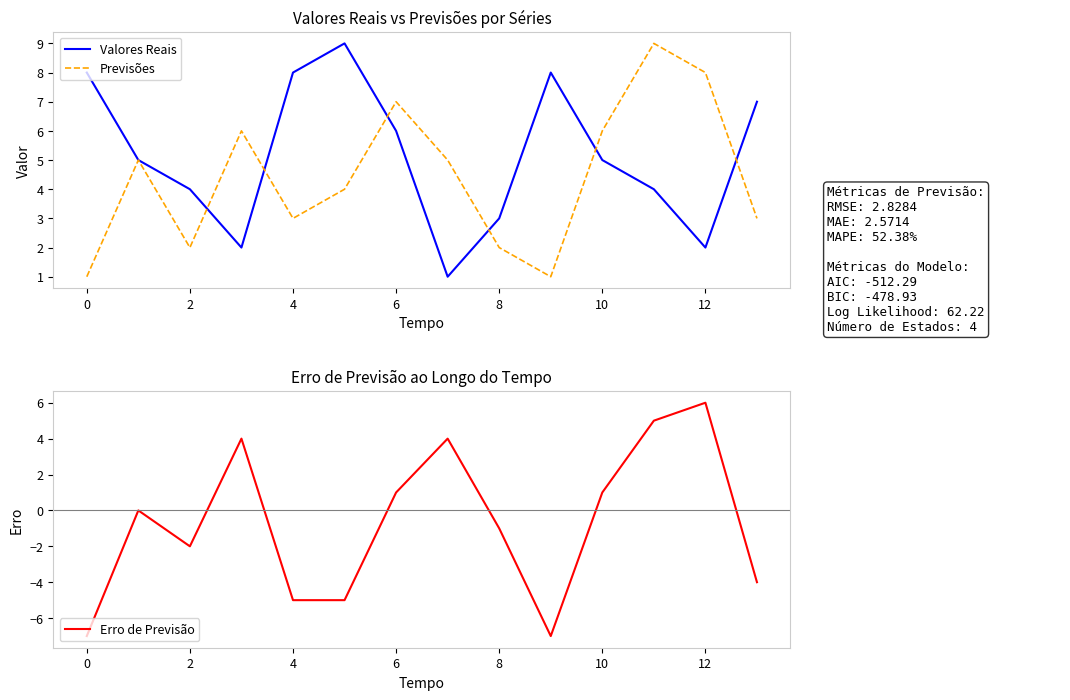

Rank the series by their maximum value, from lowest to highest.

Erro de Previsão, Valores Reais, Previsões